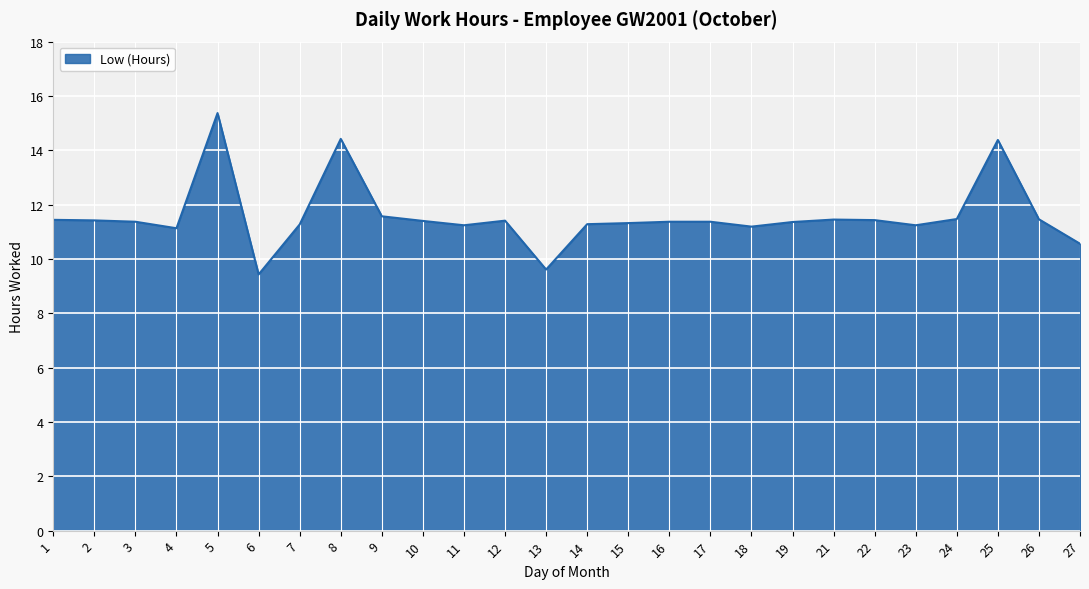

Does the chart display data point markers on the line(s)?

No